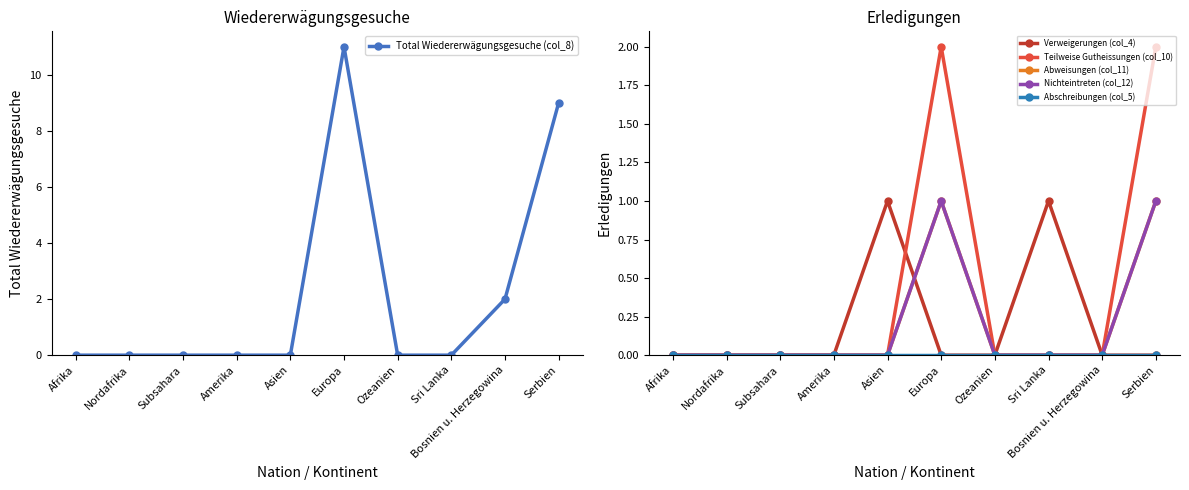

At which category does the chart reach its minimum across all series?

Afrika